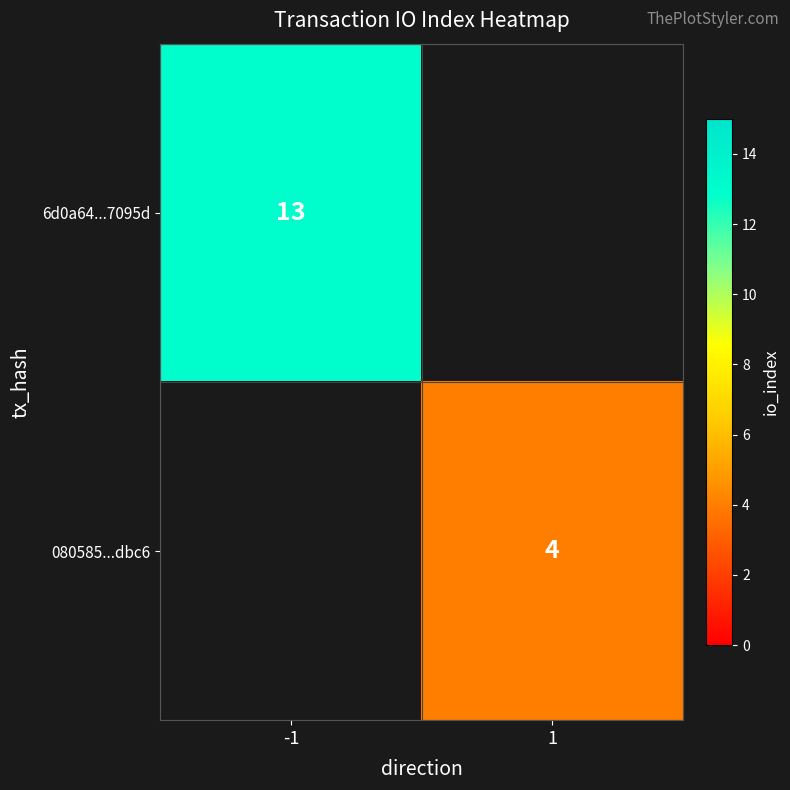

Is the value of 080585...dbc6 at 1 greater than the value of 6d0a64...7095d at -1?

No